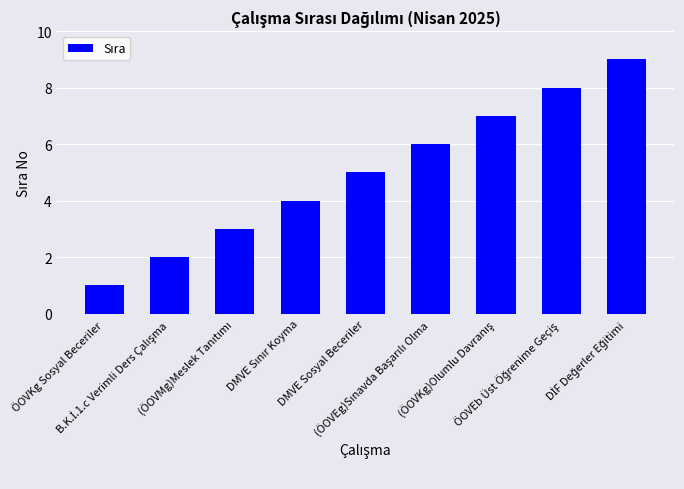

What is the greatest value displayed?

9